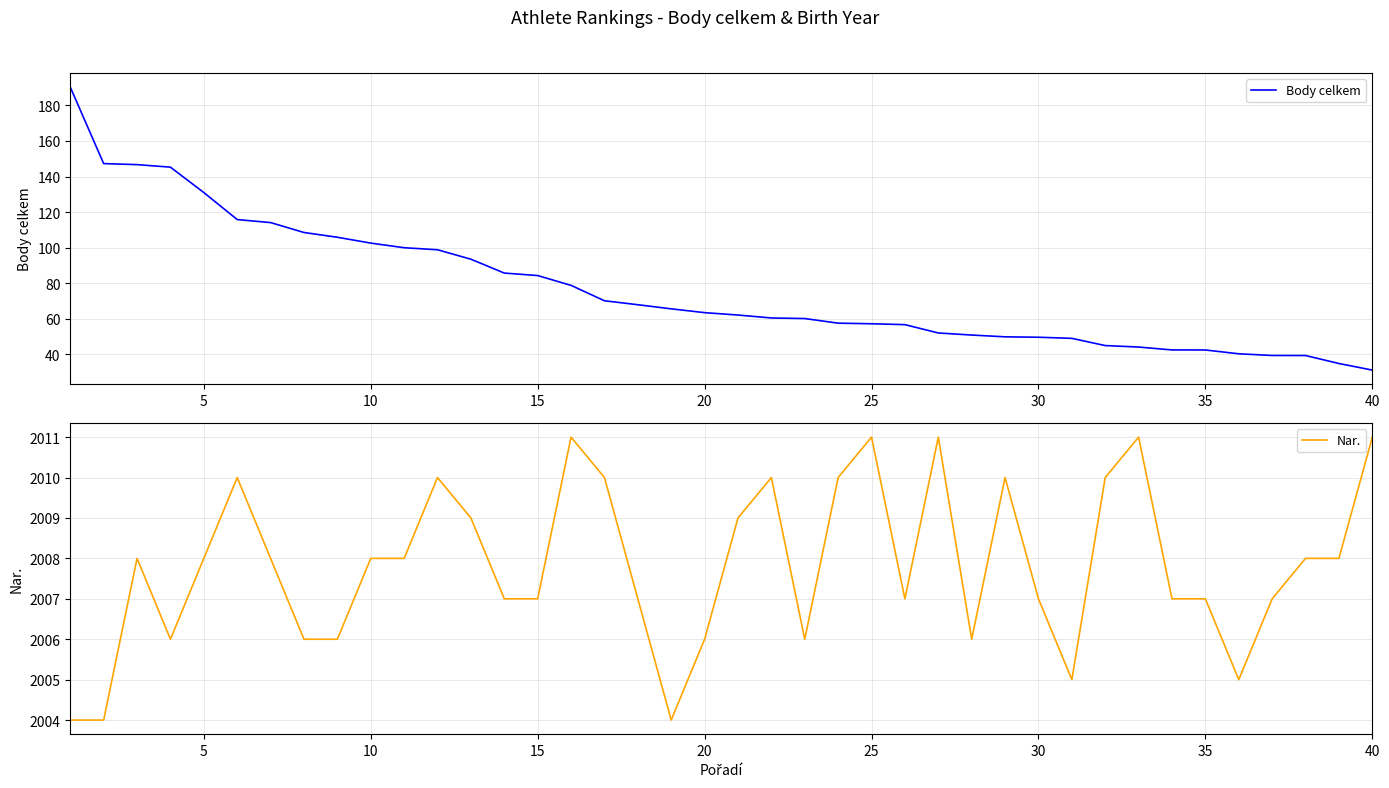

How many Nar. values are between 2006 and 2010?

30